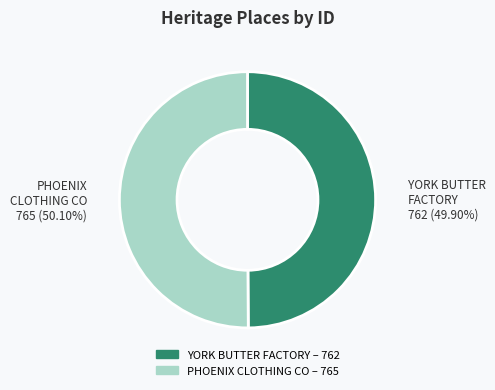

Is there any slice that represents more than half of the pie?

Yes